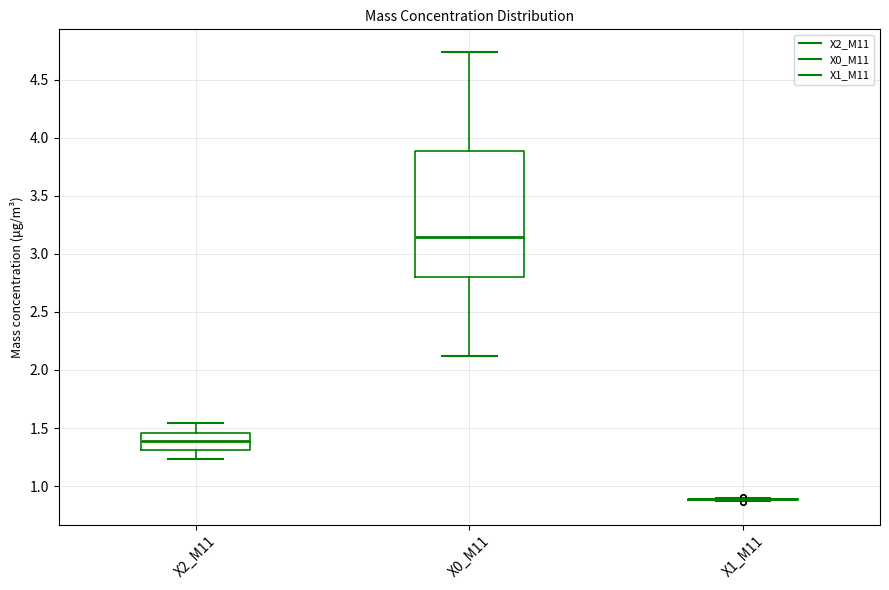

Reading left to right, transcribe this box plot: for each box, give where its median line is, the range the box spans, and where its two whiskers end, as read against the y-axis. The values are not printed on the chart, so give them approximately, as read against the axis.

X2_M11: median 1.40, box 1.30 to 1.45, whiskers 1.25 to 1.55
X0_M11: median 3.15, box 2.80 to 3.90, whiskers 2.10 to 4.75
X1_M11: box collapsed to a line at 0.90, whiskers 0.85 to 0.90